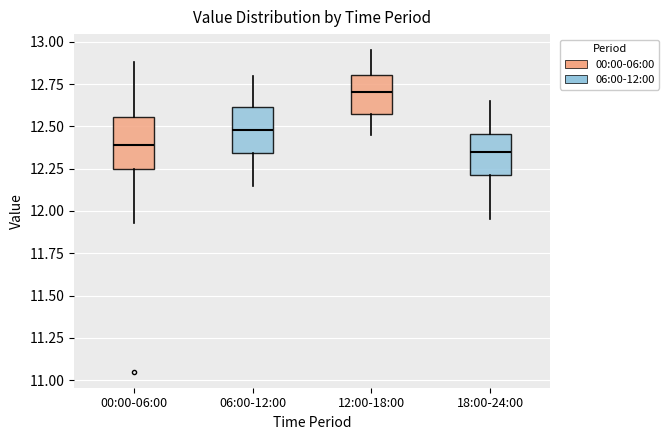

Reading left to right, transcribe this box plot: for each box, give where its median line is, the range the box spans, and where its two whiskers end, as read against the y-axis. The values are not printed on the chart, so give them approximately, as read against the axis.

00:00-06:00: median 12.40, box 12.25 to 12.55, whiskers 11.95 to 12.90
06:00-12:00: median 12.50, box 12.35 to 12.60, whiskers 12.15 to 12.80
12:00-18:00: median 12.70, box 12.55 to 12.80, whiskers 12.45 to 12.95
18:00-24:00: median 12.35, box 12.20 to 12.45, whiskers 11.95 to 12.65